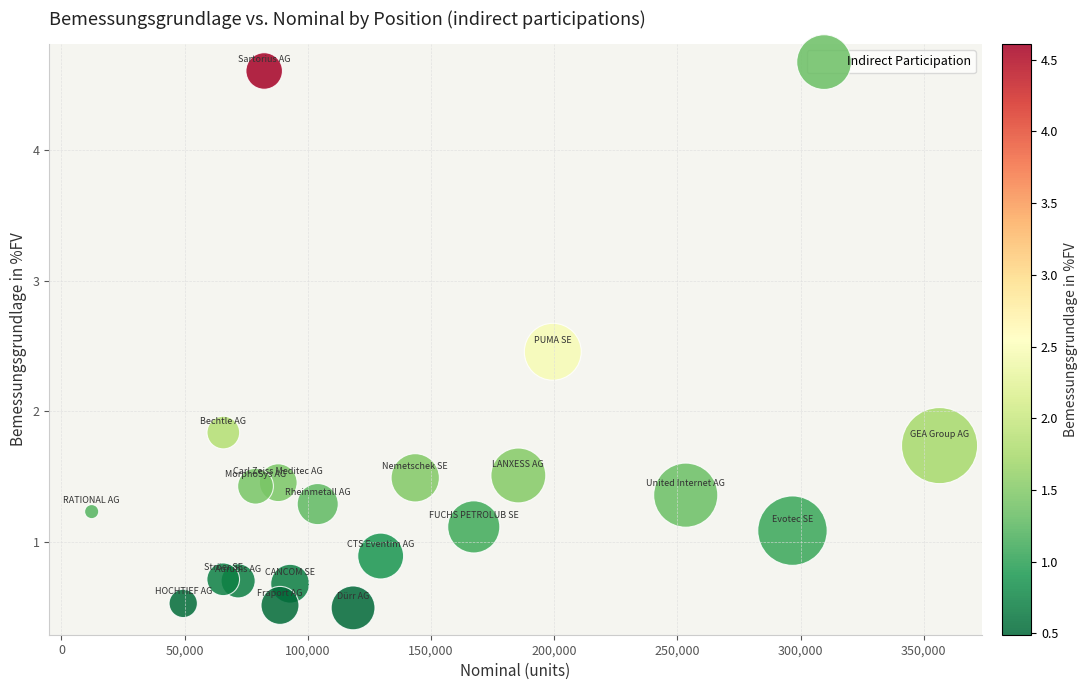

What Y value in the scatter plot is closest to 2?

1.8